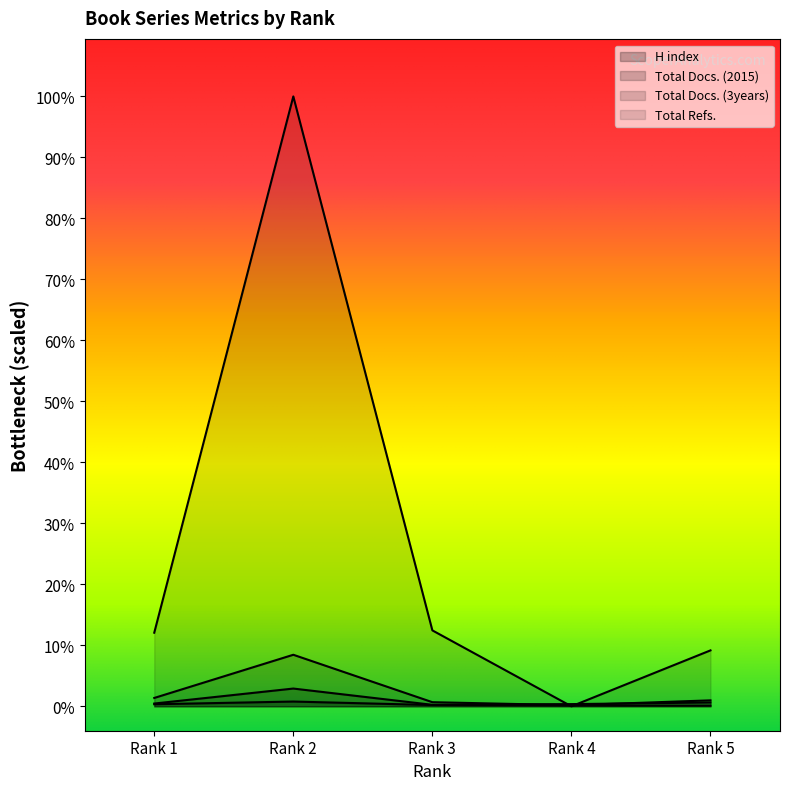

In Total Docs. (3years), how many points are higher than both neighbors (excluding endpoints)?

1